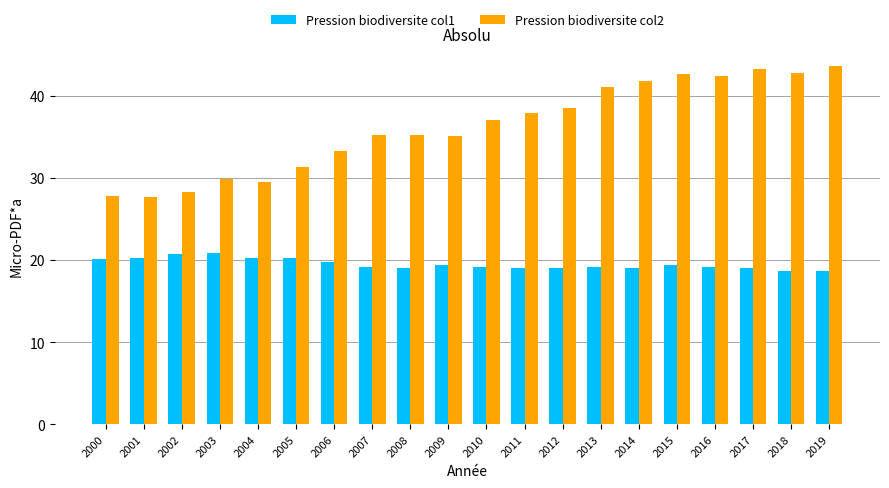

How many categories are shown in the chart?

20